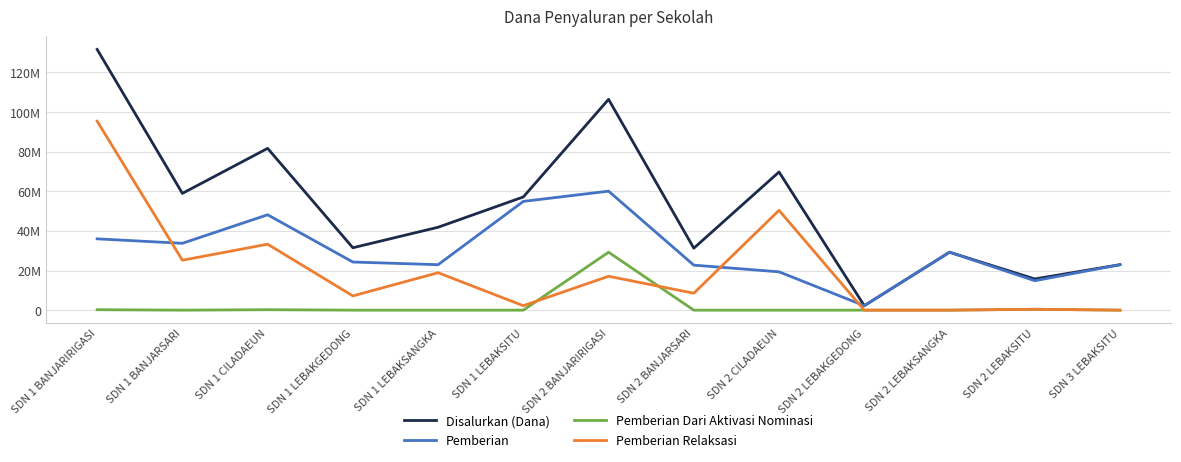

What are all the series names shown in the legend?

Disalurkan (Dana), Pemberian, Pemberian Dari Aktivasi Nominasi, Pemberian Relaksasi